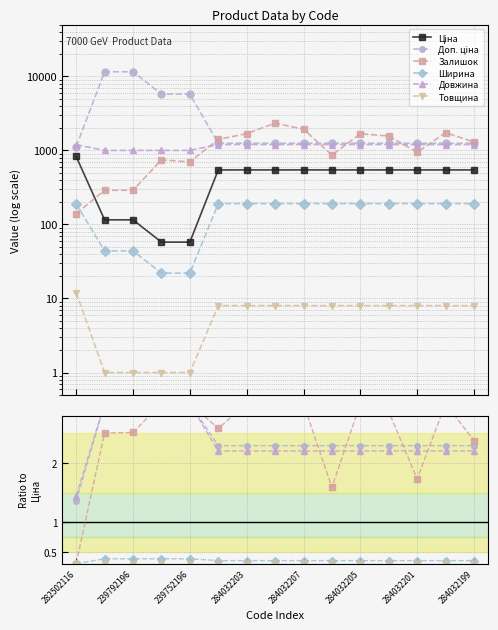

What is the maximum value for Довжина?

1200.0